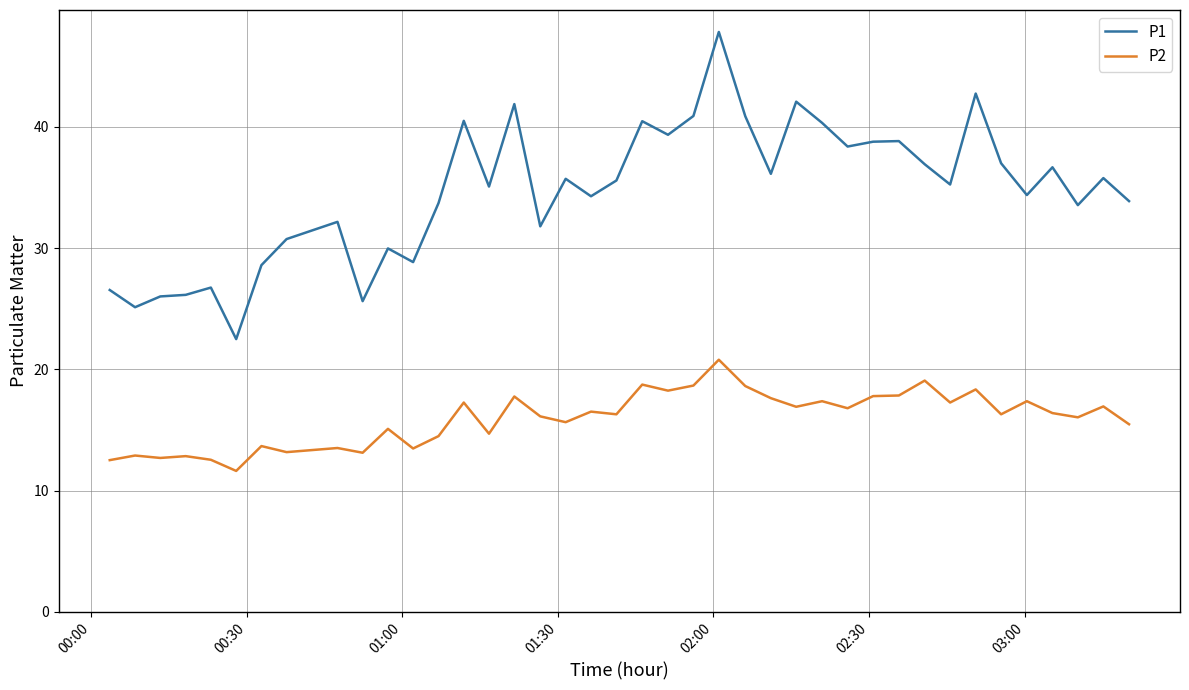

List the series in order of their overall mean, lowest first.

P2, P1